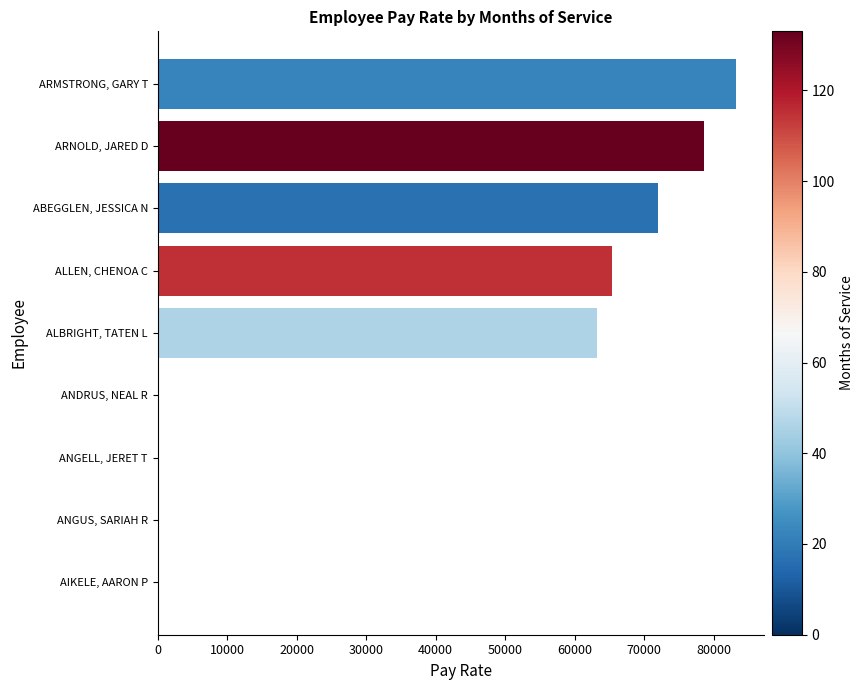

Is it true that the value at ARMSTRONG, GARY T is 83130.0?

True